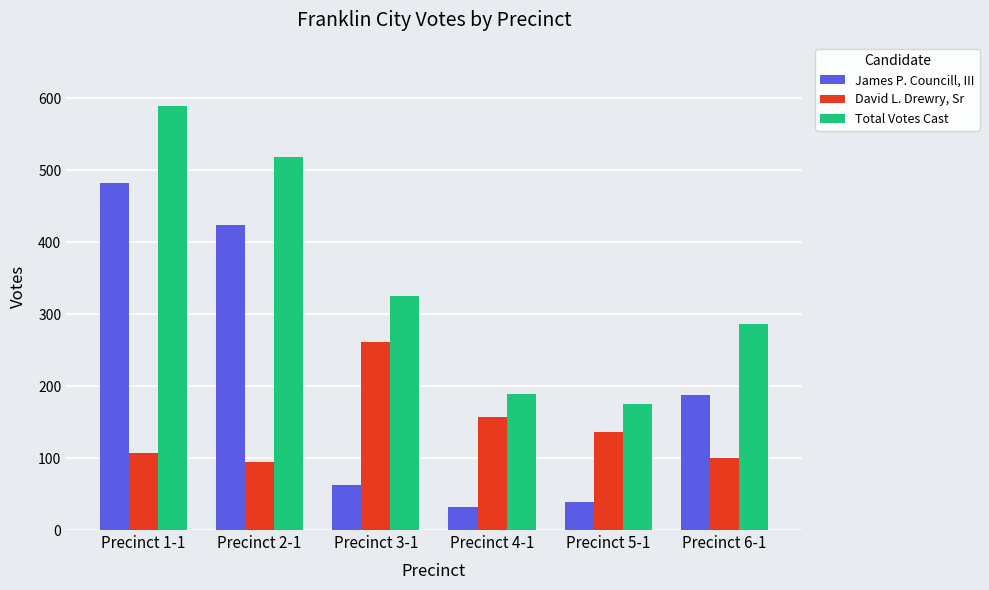

Are the bars grouped side by side (vs. stacked)?

Yes